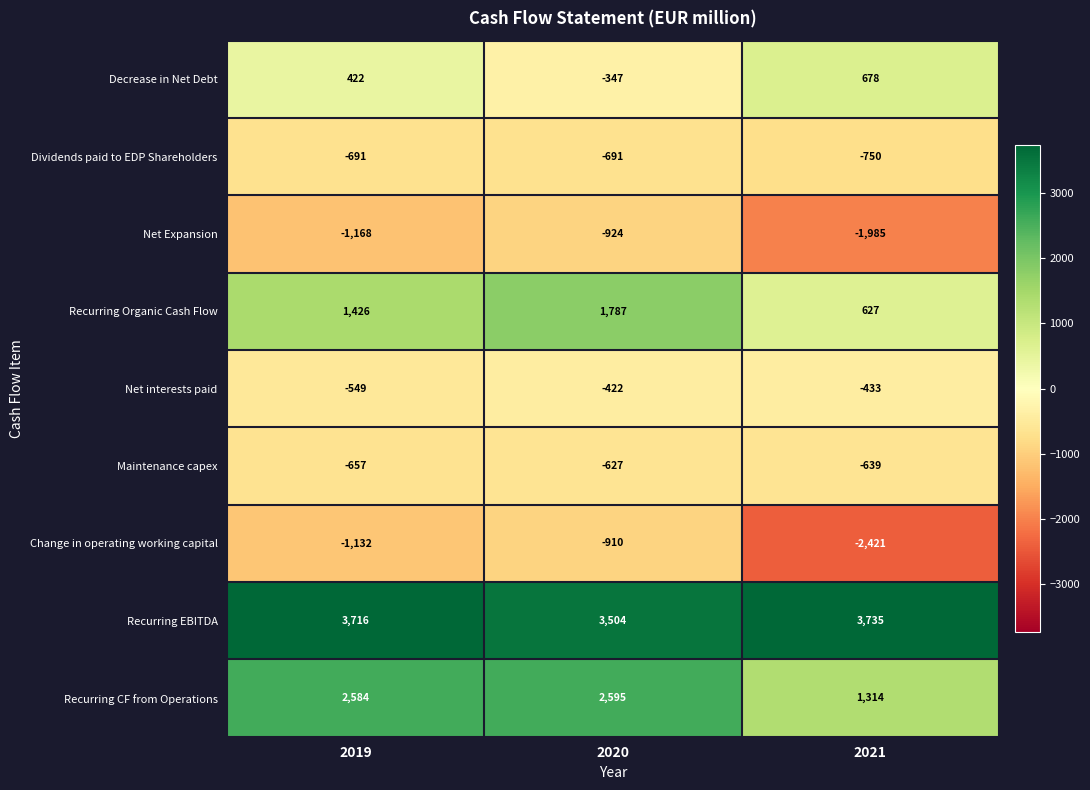

What is the sum of the Net Expansion values at 2021 and 2020?

-2909